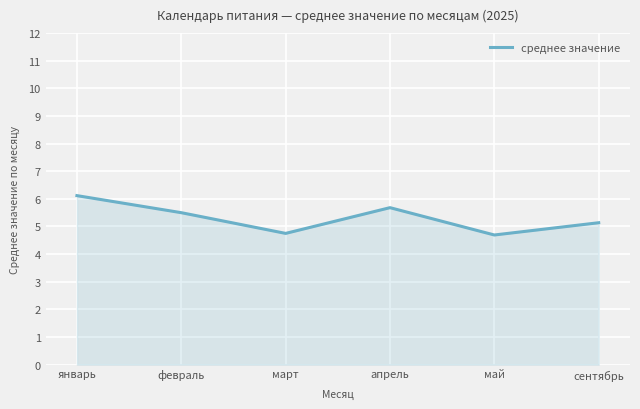

Which label corresponds to the largest value in the chart?

январь